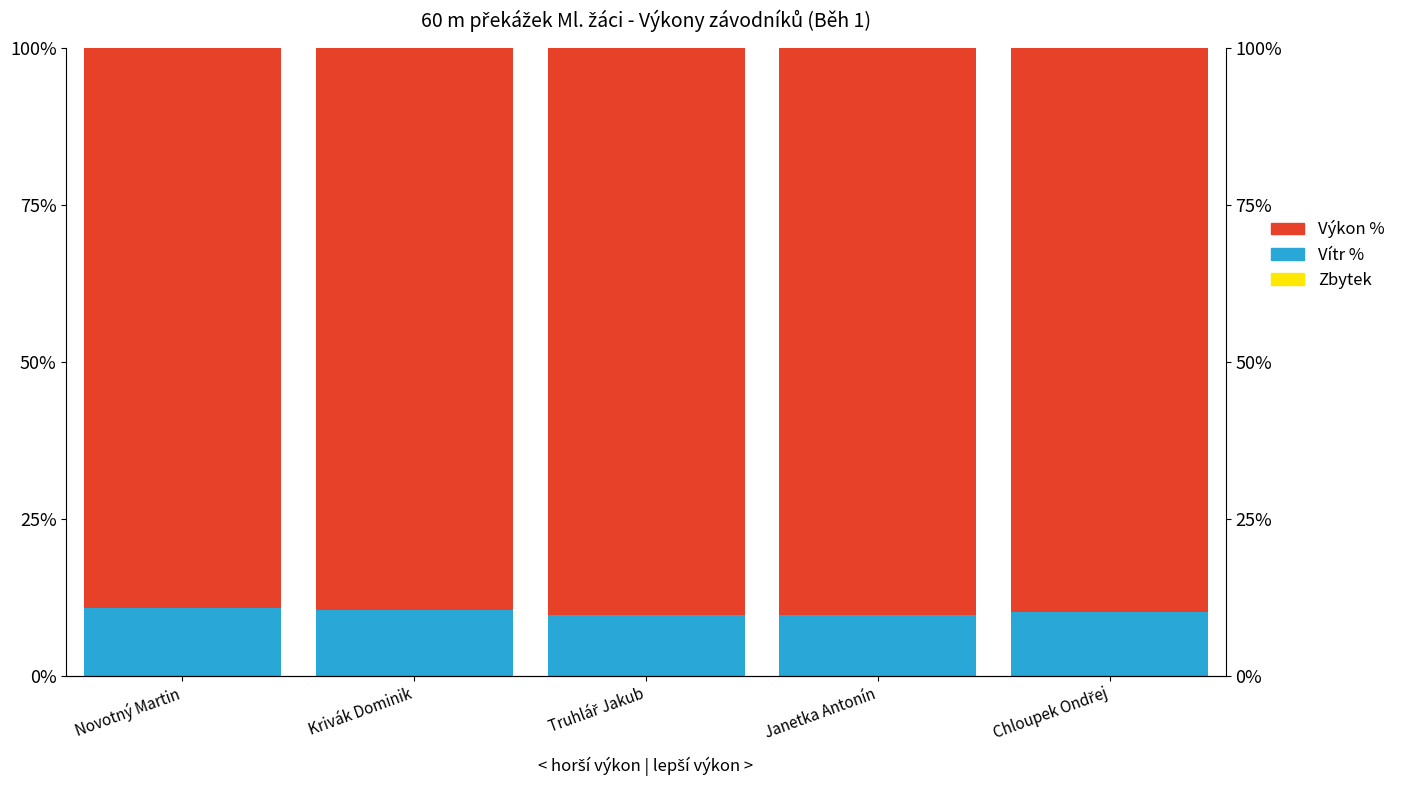

Reading left to right, extract all data points from this chart.

Výkon (norm.): -0.0	-0.0	0.0	-0.0	-0.0
Vítr (norm.): 10.8	10.5	9.7	9.6	10.2
Výkon %: 89.2	89.5	90.3	90.4	89.8